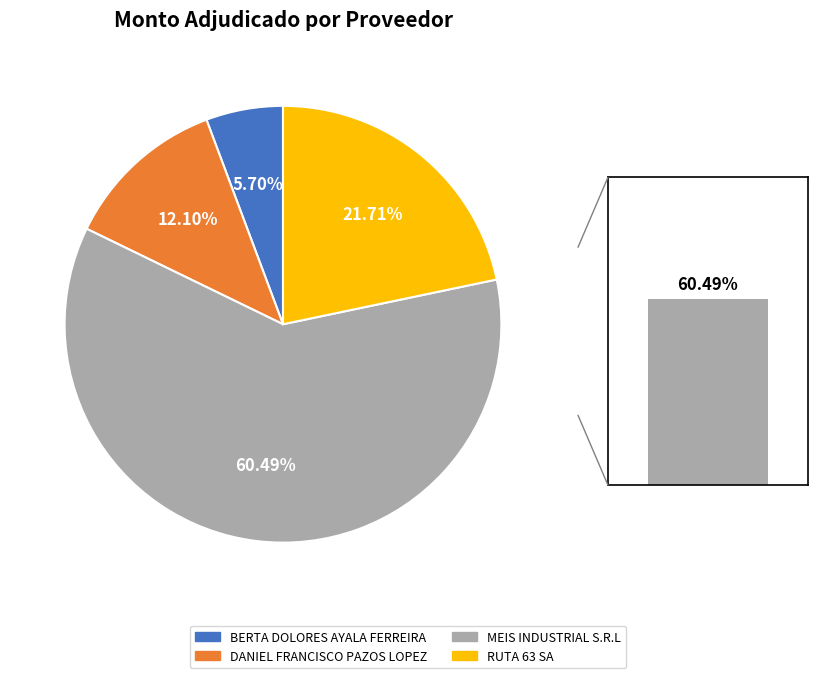

To the nearest percent, what is the combined percentage of DANIEL FRANCISCO PAZOS LOPEZ and RUTA 63 SA?

34%